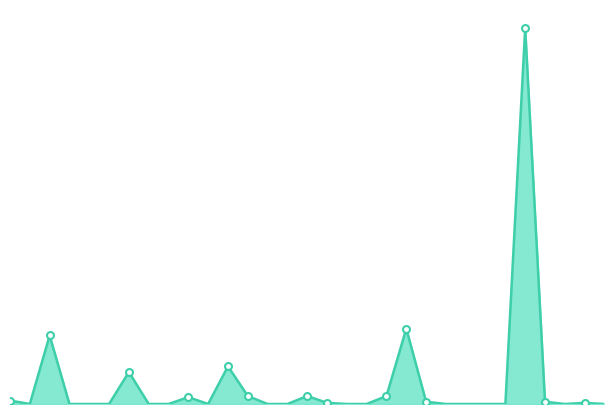

At which label is the value closest to 32?

20